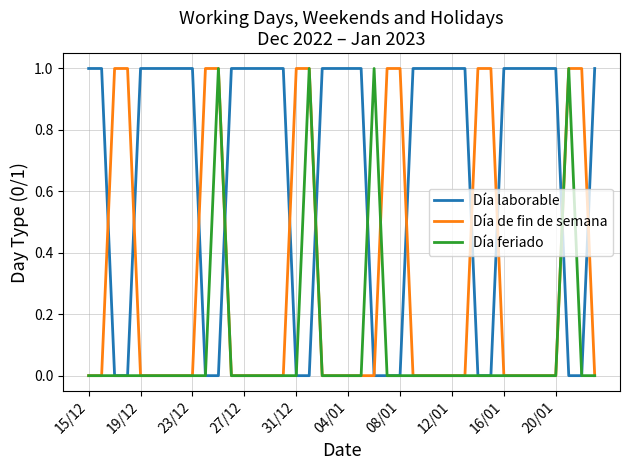

Rank the series by their average value, from lowest to highest.

Día feriado, Día de fin de semana, Día laborable